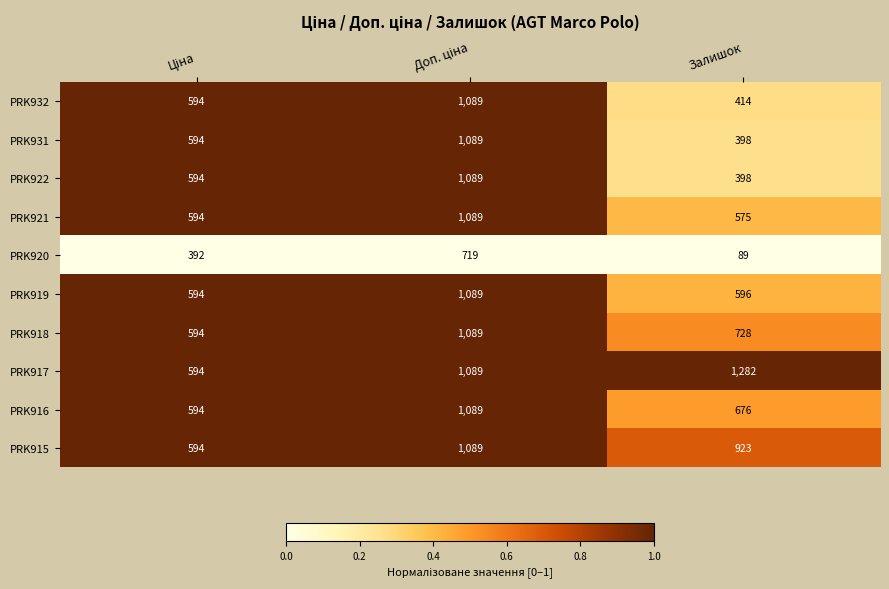

What is the highest value of the PRK919 series?

1089